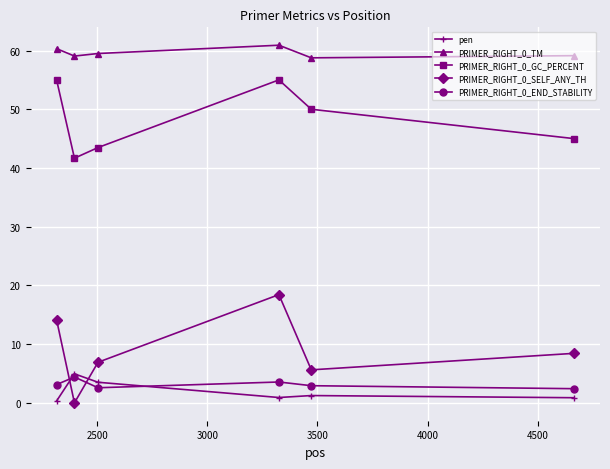

True or false: PRIMER_RIGHT_0_SELF_ANY_TH and PRIMER_RIGHT_0_TM cross at least once.

False